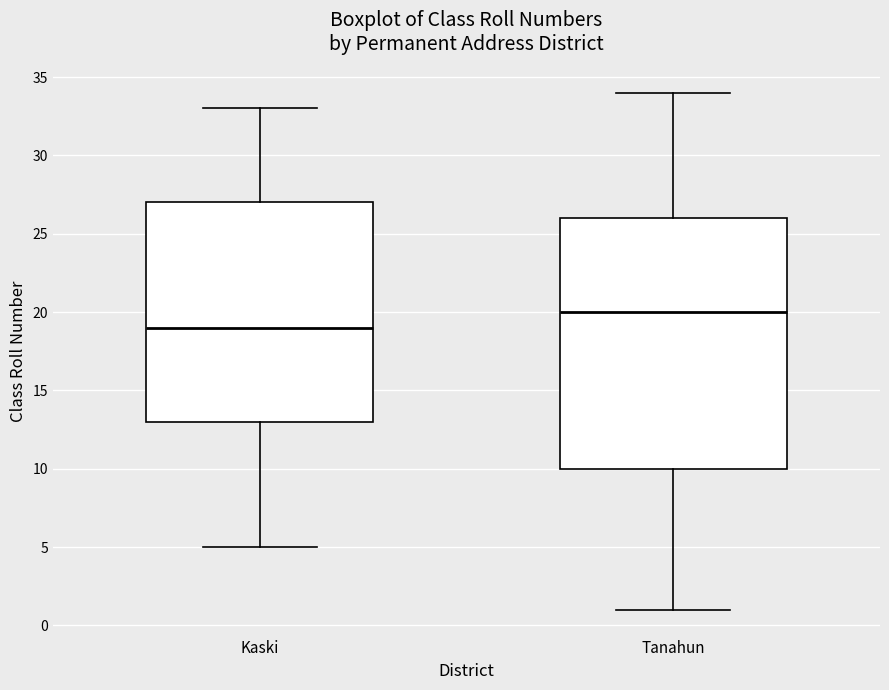

Reading left to right, transcribe this box plot: for each box, give where its median line is, the range the box spans, and where its two whiskers end, as read against the y-axis. The values are not printed on the chart, so give them approximately, as read against the axis.

Kaski: median 19, box 13 to 27, whiskers 5 to 33
Tanahun: median 20, box 10 to 26, whiskers 1 to 34